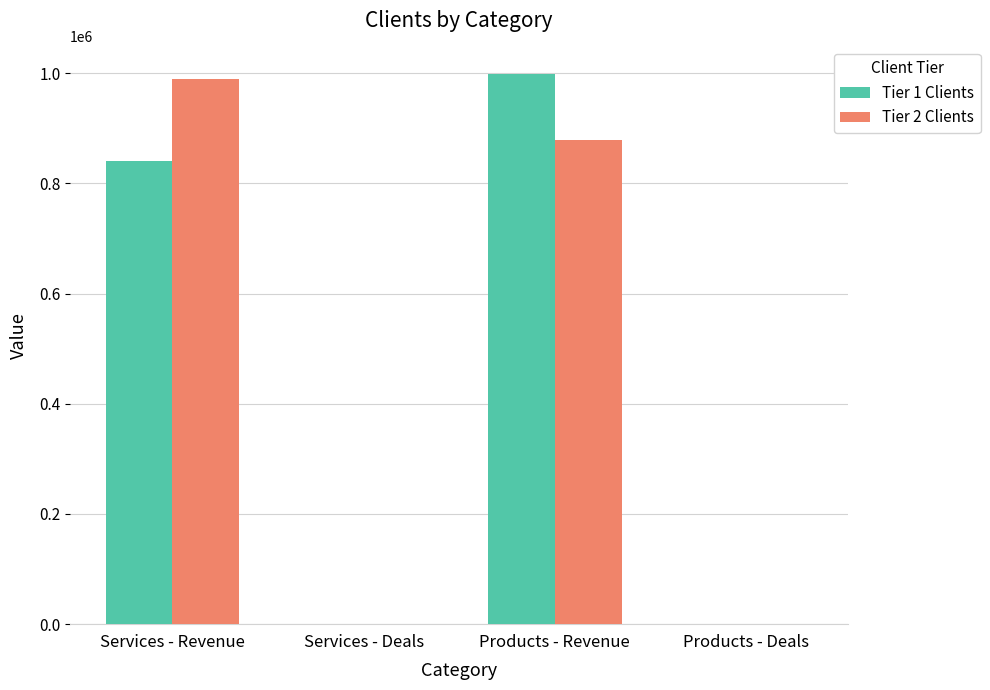

True or false: Tier 1 Clients has a value of 573754 at Products - Revenue.

False